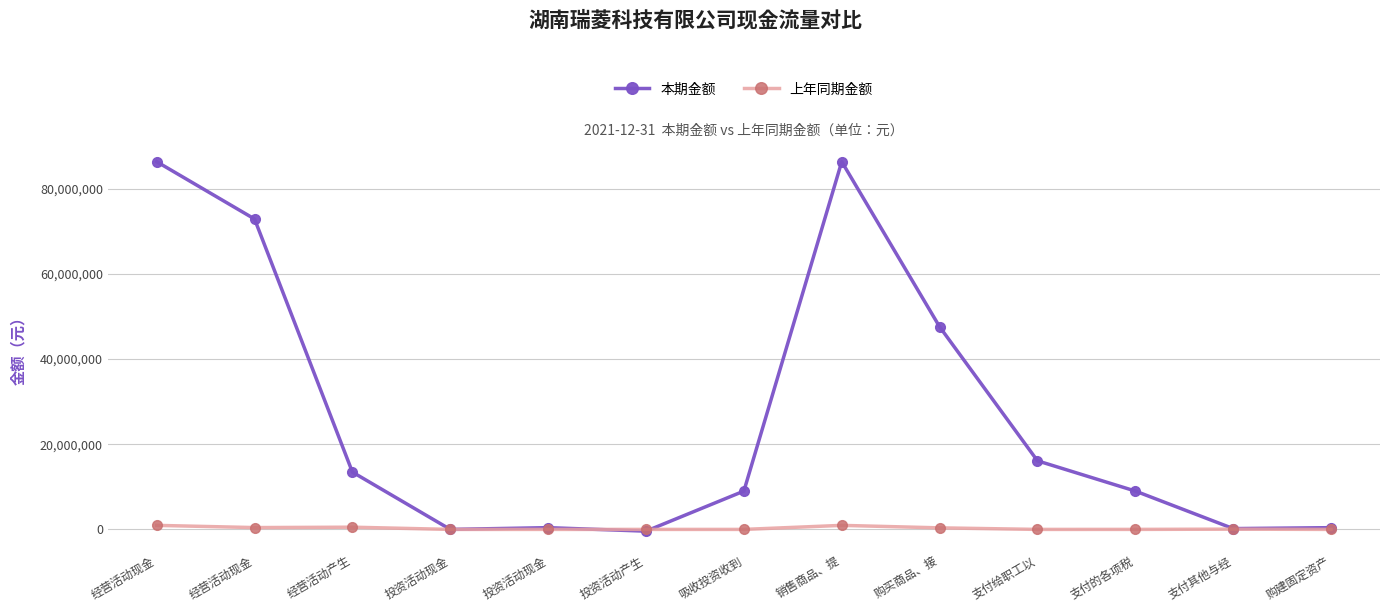

How many lines are shown in the chart?

2